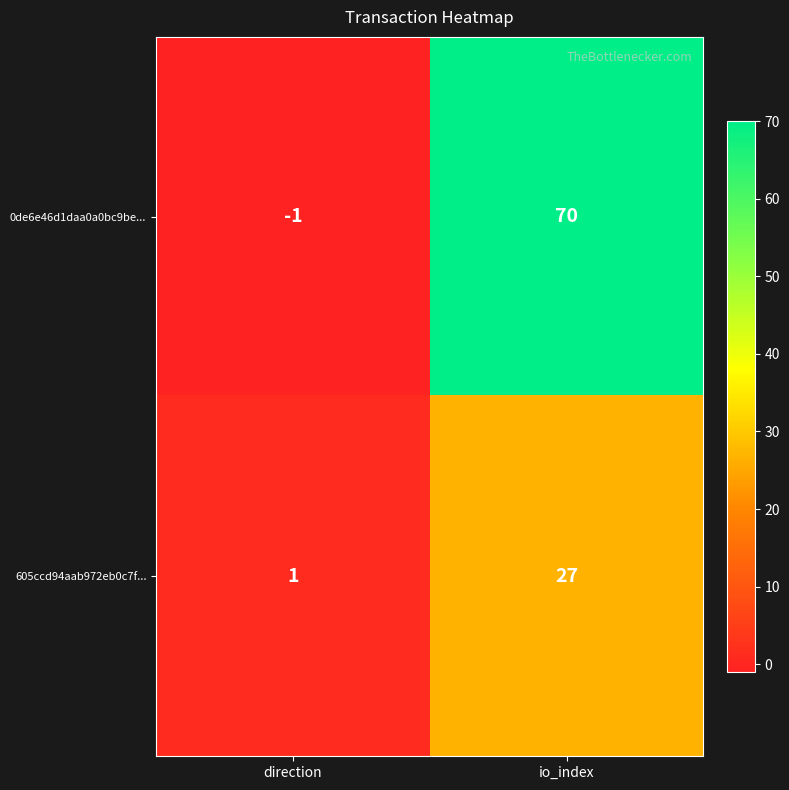

What value does the 0de6e46d1daa0a0bc9be... series have at io_index, to the nearest 10?

70